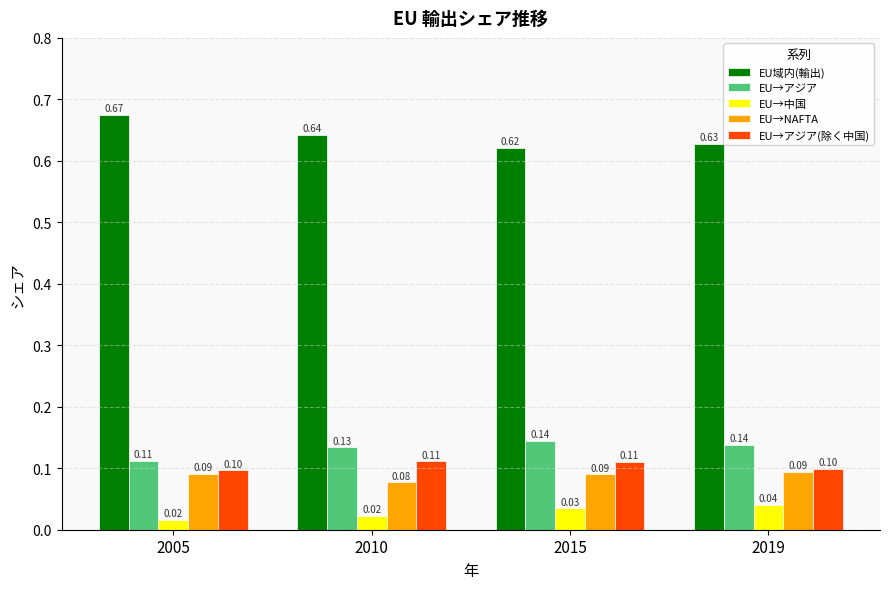

What is the total value across all series at 2019?

1.0